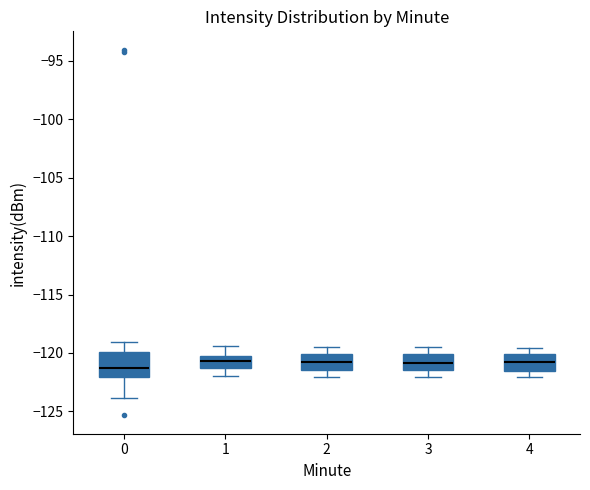

Reading left to right, transcribe this box plot: for each box, give where its median line is, the range the box spans, and where its two whiskers end, as read against the y-axis. The values are not printed on the chart, so give them approximately, as read against the axis.

0: median -121.5, box -122.0 to -120.0, whiskers -124.0 to -119.0
1: median -120.5 (inside the box), box -121.5 to -120.5, whiskers -122.0 to -119.5
2: median -120.5, box -121.5 to -120.0, whiskers -122.0 to -119.5
3: median -121.0, box -121.5 to -120.0, whiskers -122.0 to -119.5
4: median -120.5, box -121.5 to -120.0, whiskers -122.0 to -119.5